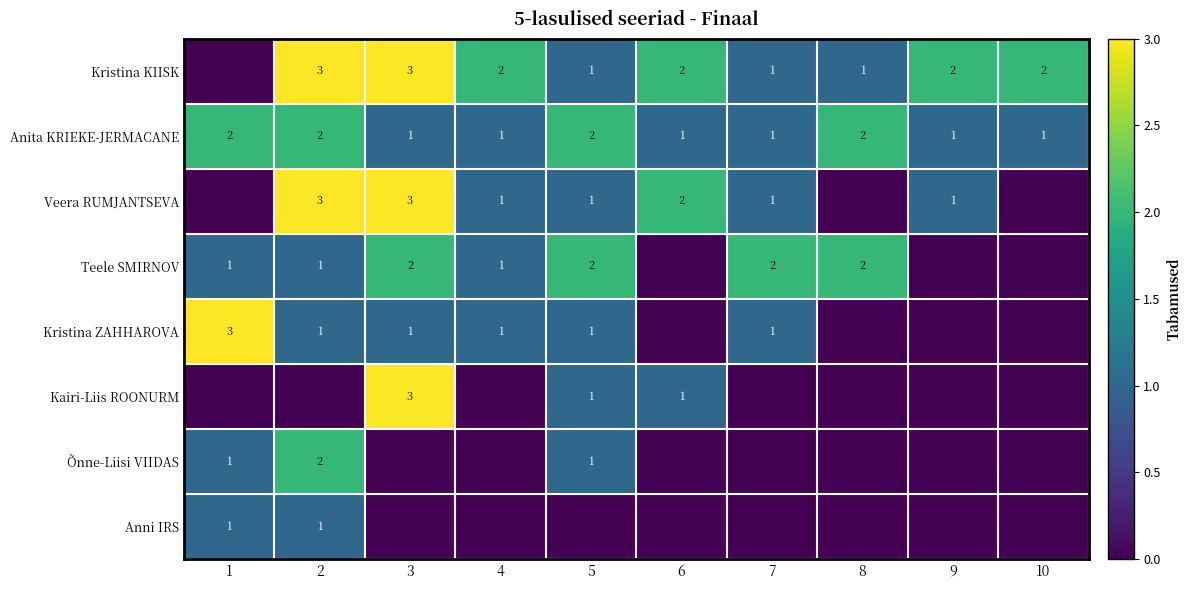

True or false: Kristina KIISK has a value of 5 at 3.

False